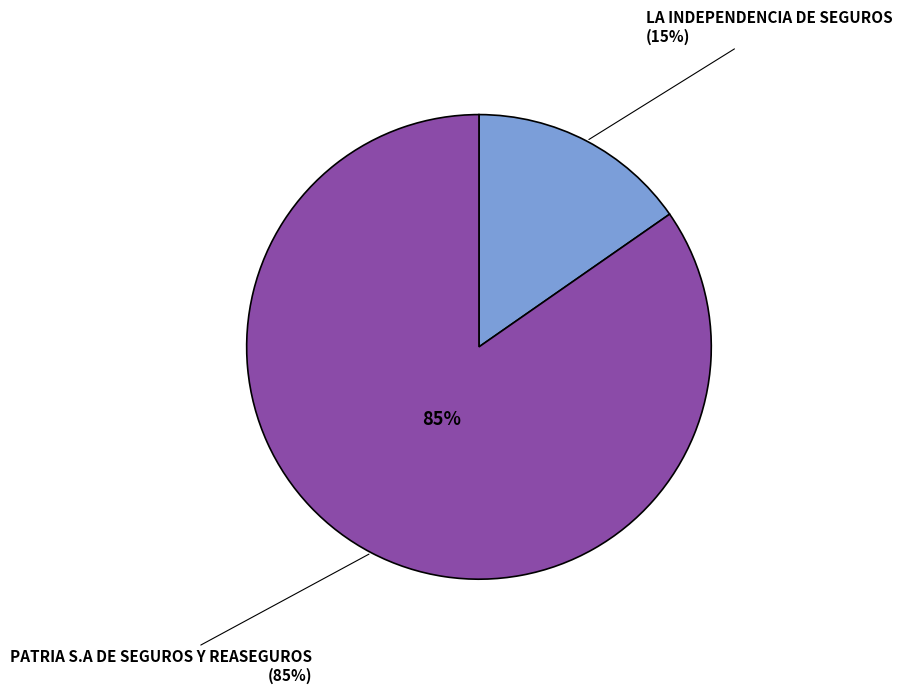

Approximately how many times larger is the value at PATRIA S.A DE SEGUROS Y REASEGUROS compared to LA INDEPENDENCIA DE SEGUROS?

5.5